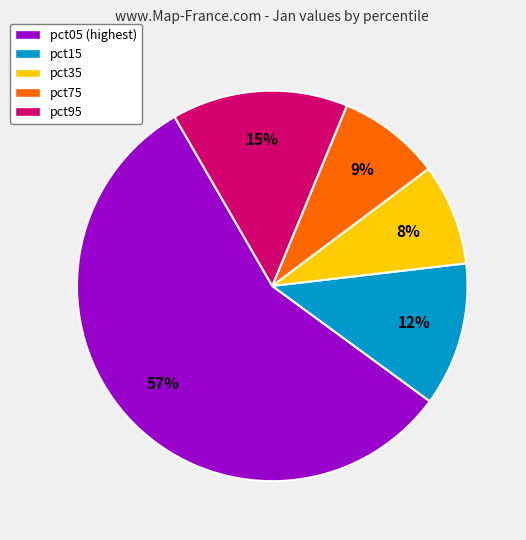

Between pct15 and pct05 (highest), which is larger?

pct05 (highest)